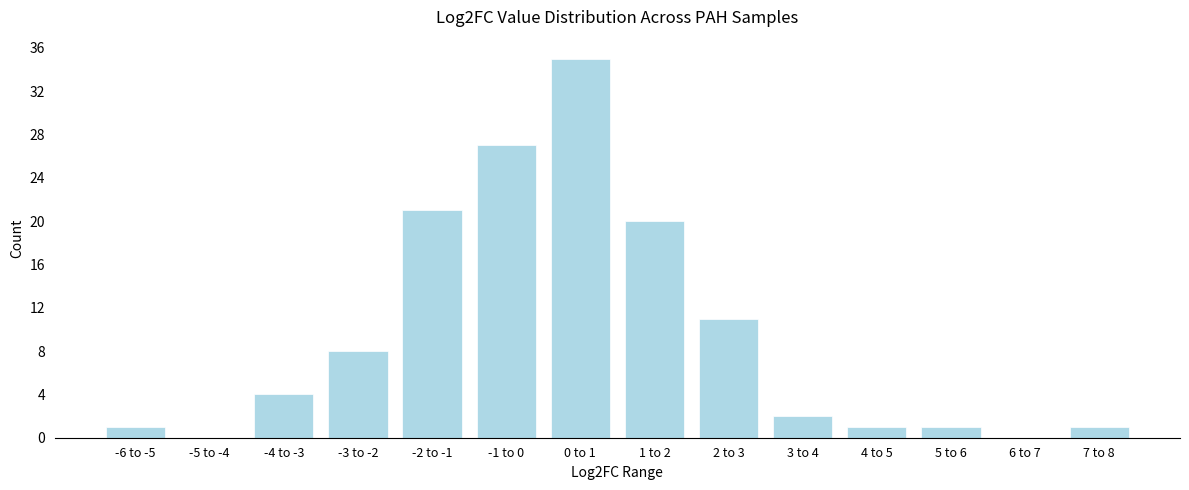

Reading left to right, list all the values displayed in this chart.

-6 to -5=1	-5 to -4=0	-4 to -3=4	-3 to -2=8	-2 to -1=21	-1 to 0=27	0 to 1=35	1 to 2=20	2 to 3=11	3 to 4=2	4 to 5=1	5 to 6=1	6 to 7=0	7 to 8=1